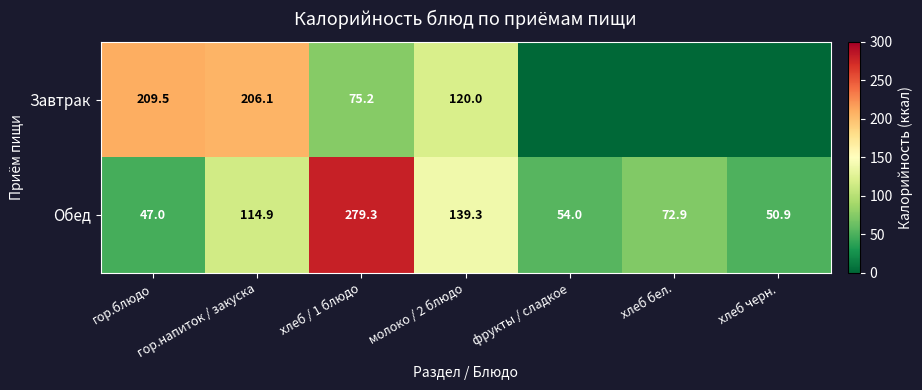

What is the sum of the Обед values at хлеб бел. and фрукты / сладкое?

126.9